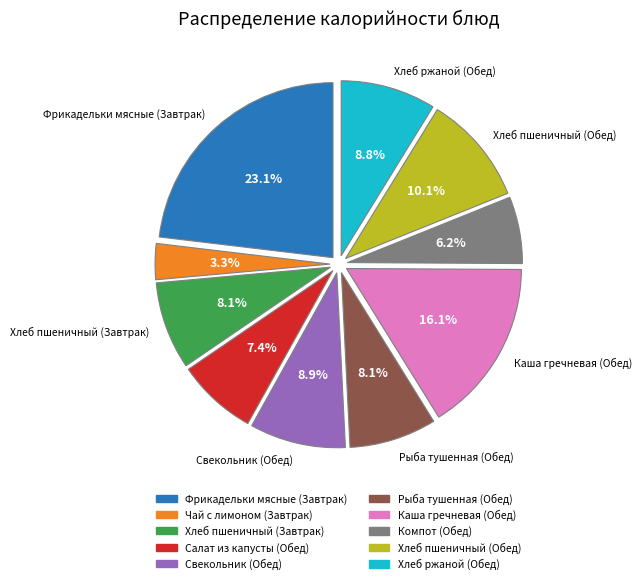

Between Фрикадельки мясные (Завтрак) and Чай с лимоном (Завтрак), which is larger?

Фрикадельки мясные (Завтрак)